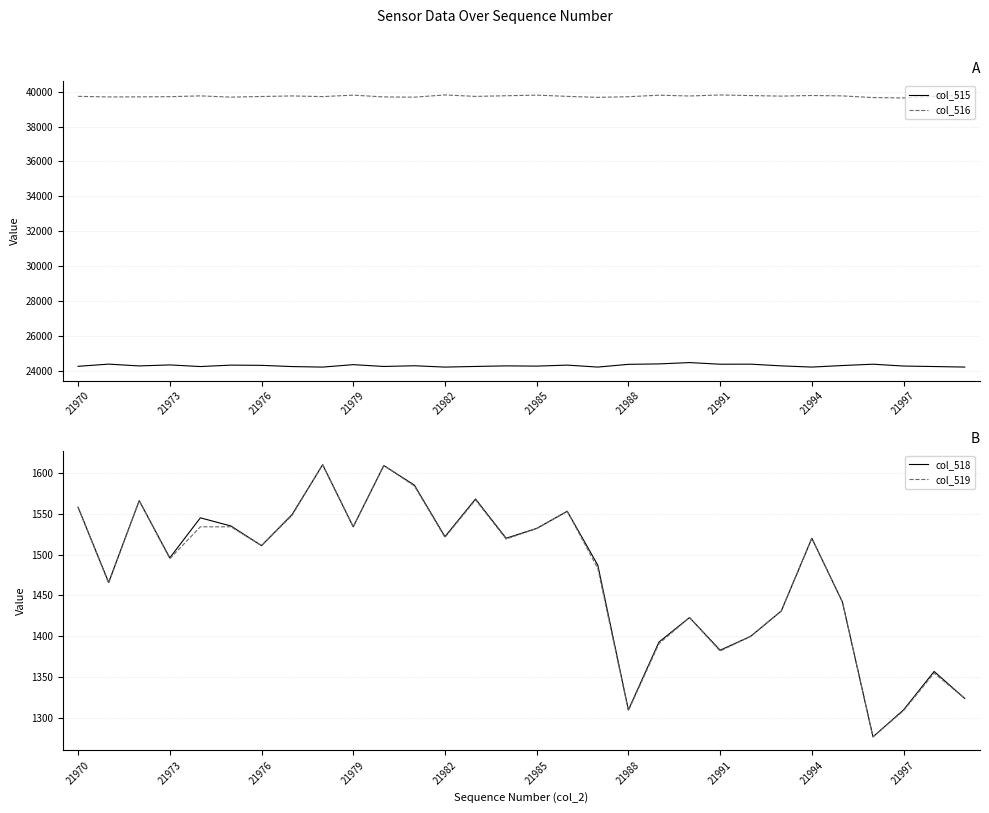

Which series has the largest total across all categories?

col_516